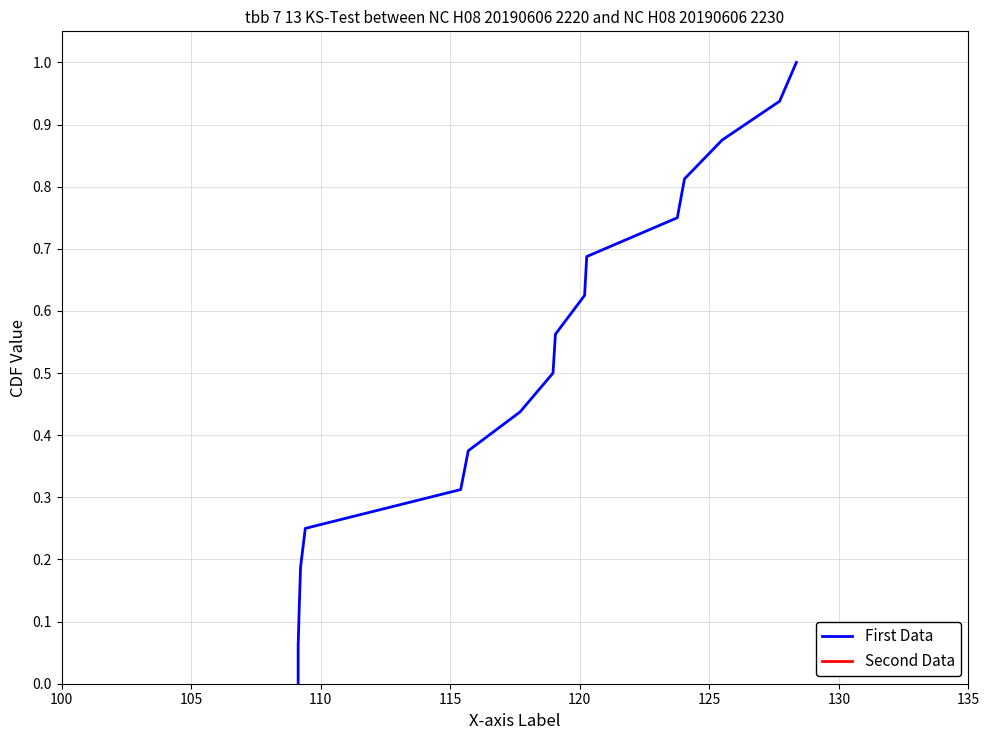

At how many categories does at least one series exceed 0?

16